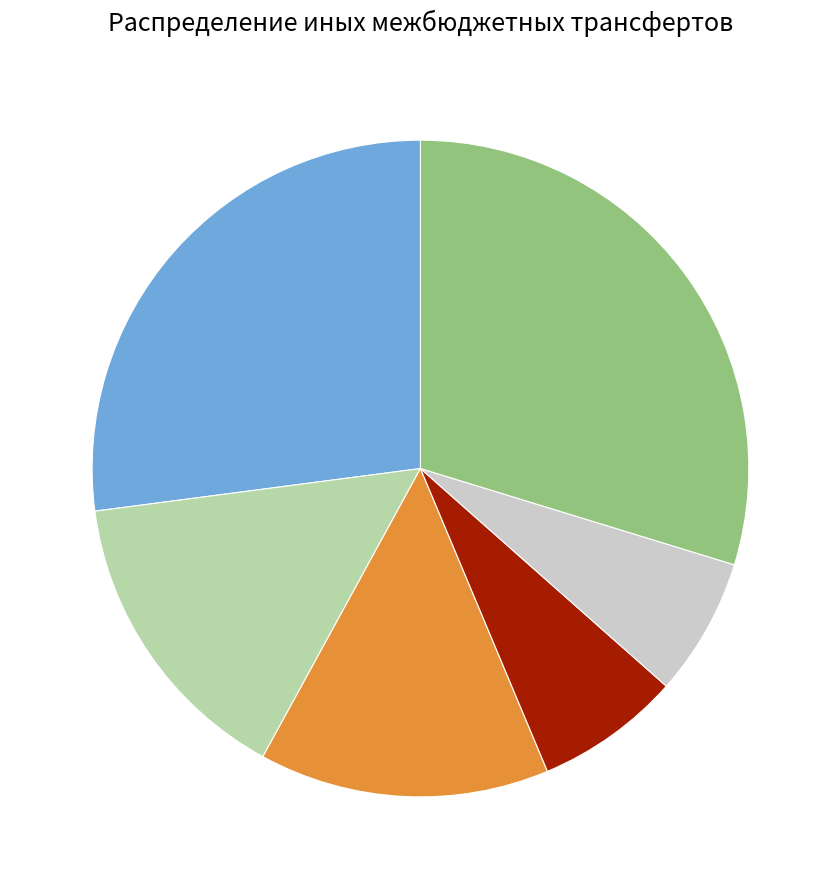

Is there any slice that represents more than half of the pie?

No